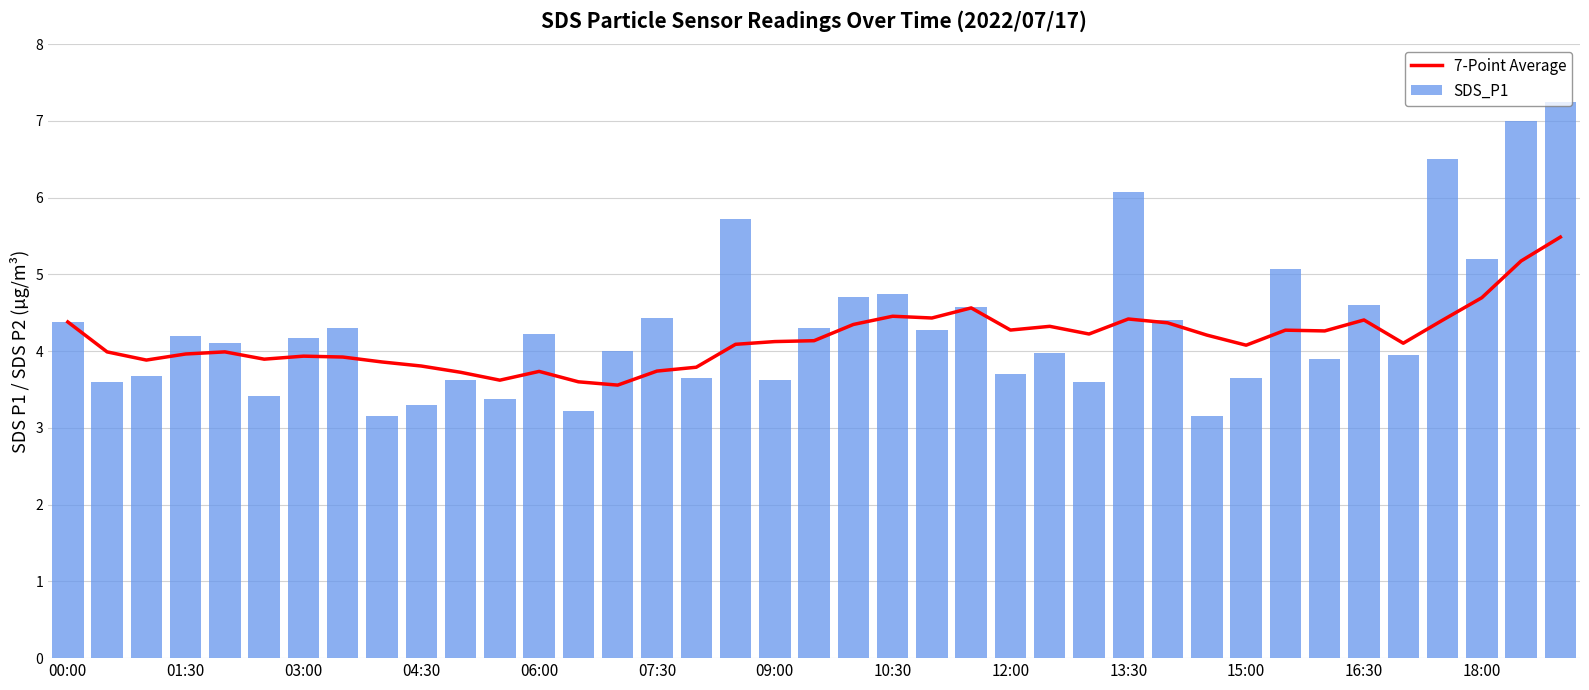

True or false: SDS_P1 has a value of 4.2 at 03:00.

True